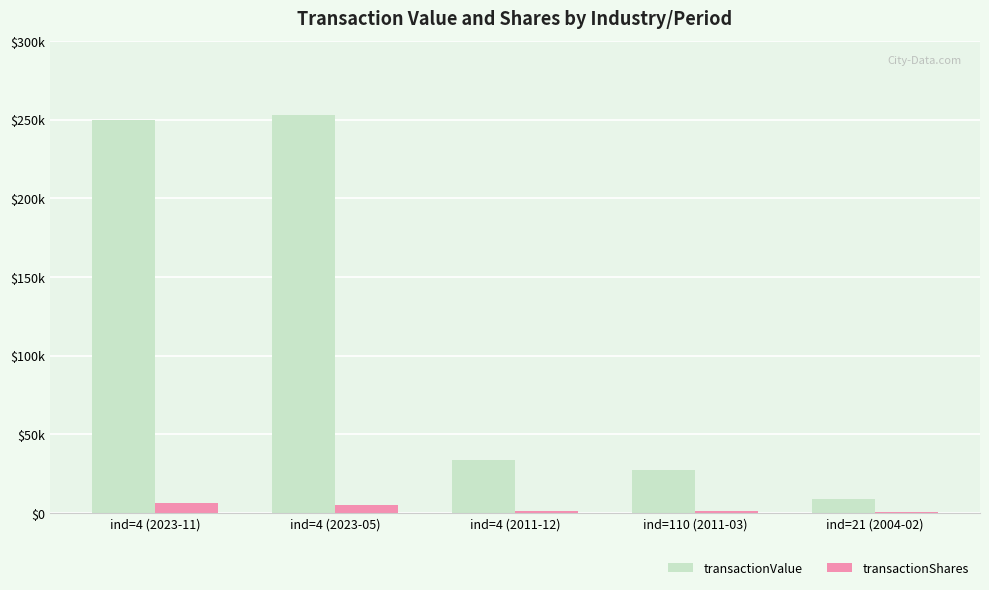

Which series has the largest range (max minus min)?

transactionValue